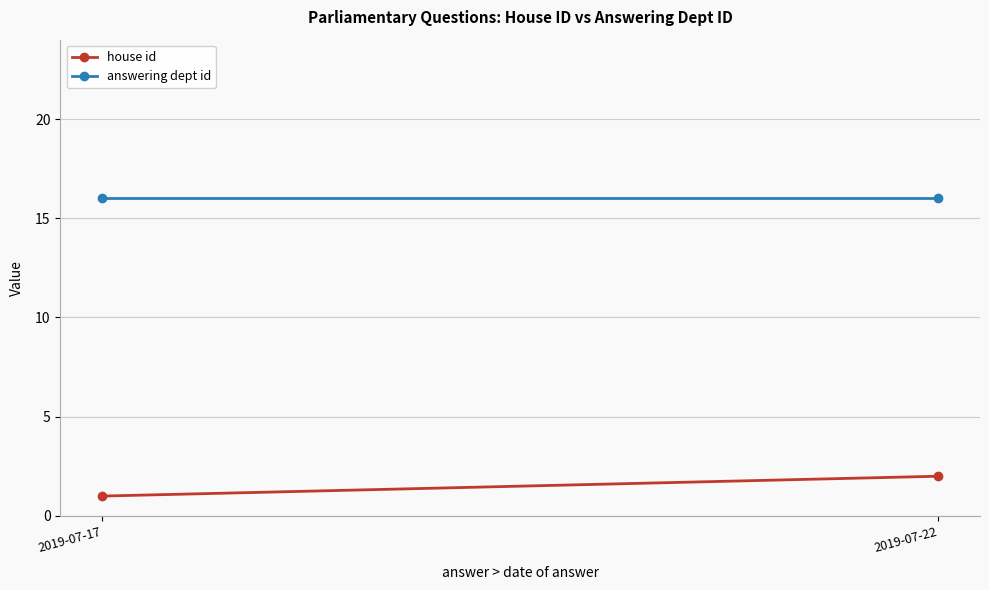

What is the sum of the answering dept id values at 2019-07-17 and 2019-07-22?

32